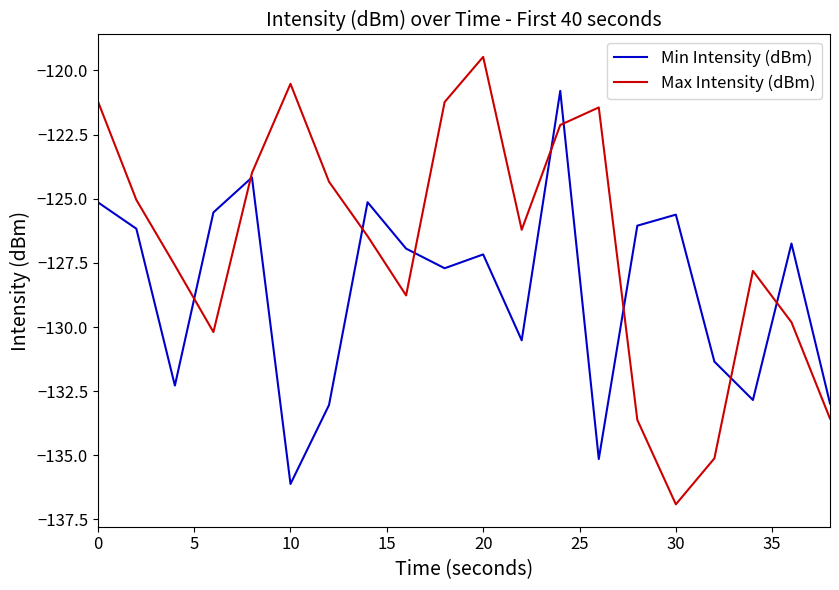

True or false: Max Intensity (dBm) and Min Intensity (dBm) cross at least once.

True